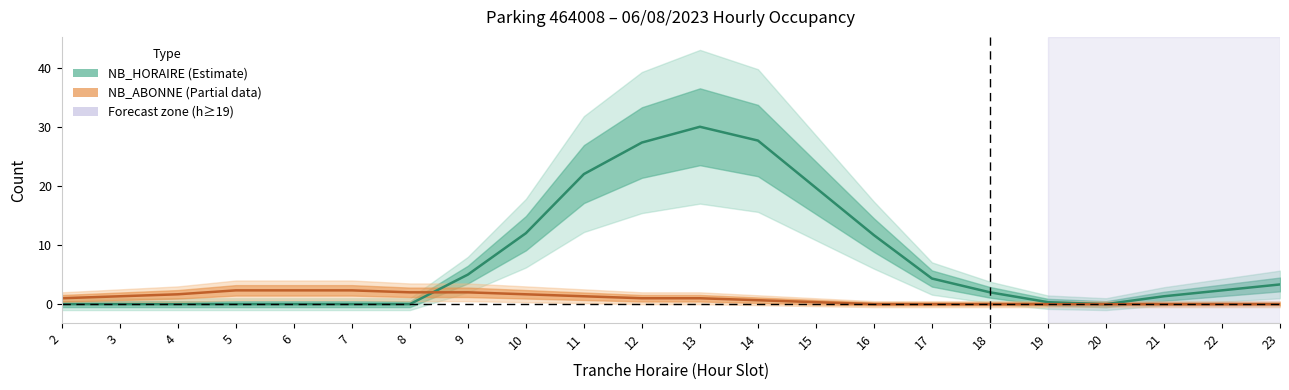

What is the sum of all NB_HORAIRE (Estimate) values?

169.0